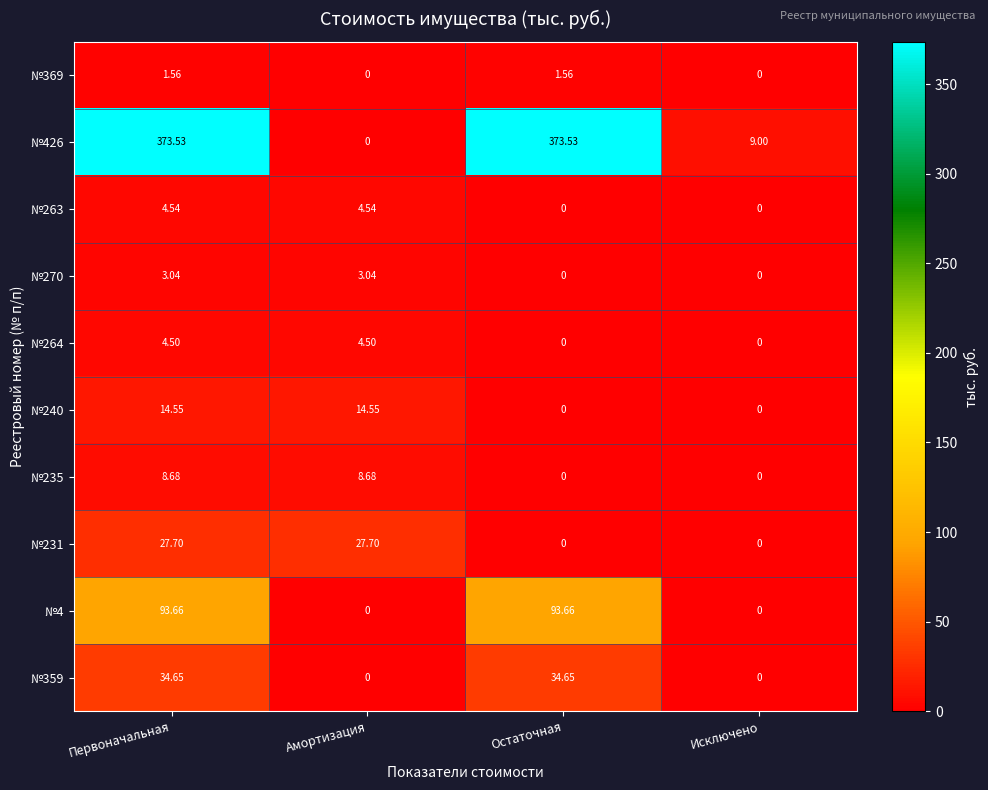

At which label does №240 first exceed 14?

Первоначальная